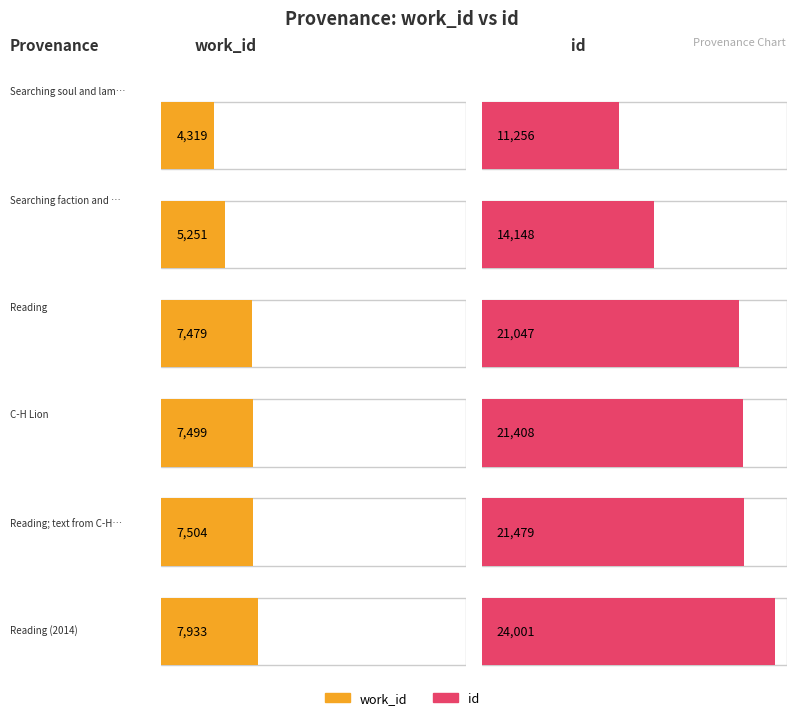

Reading right to left, transcribe all the data shown in this chart.

work_id: Reading (2014)=7933	Reading; text from C-H Lion=7504	C-H Lion=7499	Reading=7479	Searching faction and heart=5251	Searching soul and lamp=4319
id: Reading (2014)=24001	Reading; text from C-H Lion=21479	C-H Lion=21408	Reading=21047	Searching faction and heart=14148	Searching soul and lamp=11256